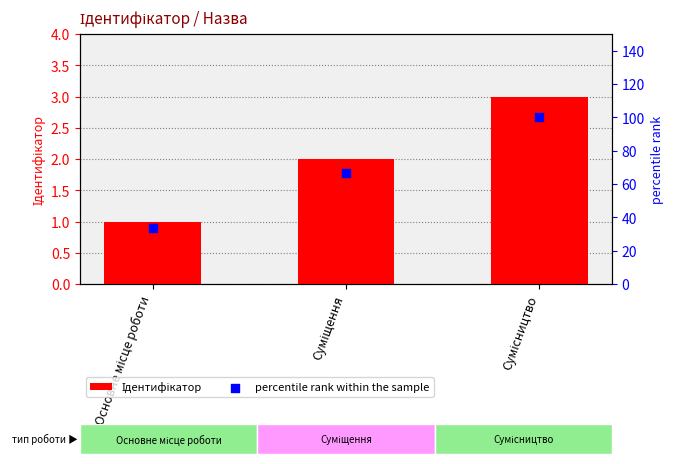

Which series reaches the maximum Y coordinate?

percentile rank within the sample